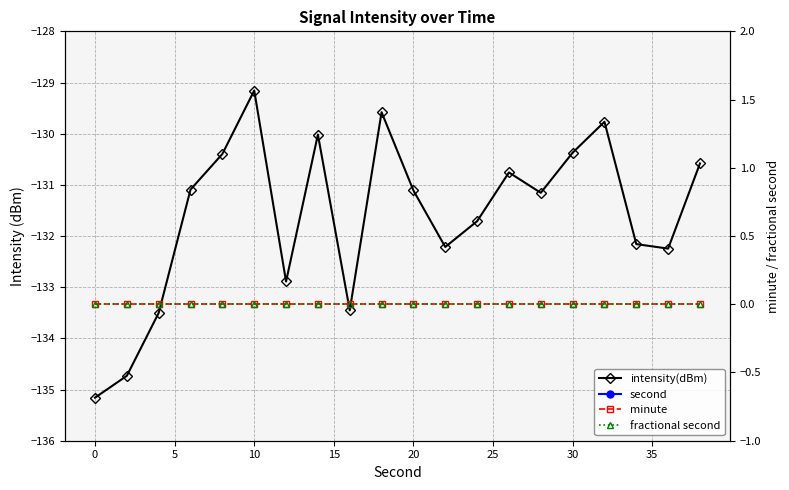

What is the maximum value shown in the chart?

38.0